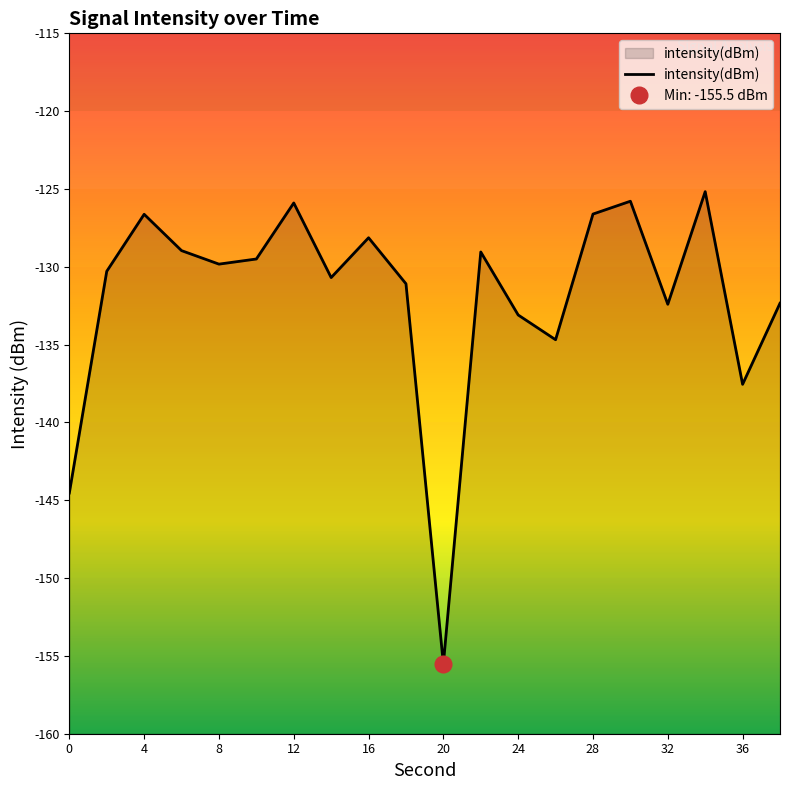

The value of intensity(dBm) at 24 is -133.1. True or false?

True